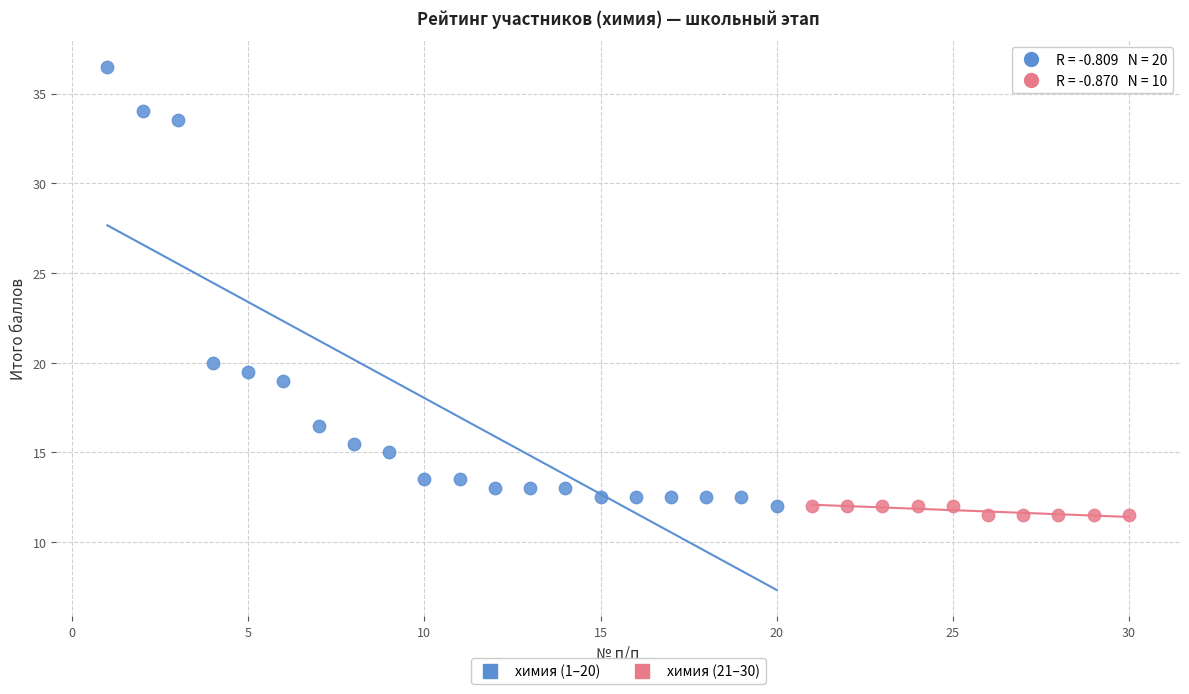

Which series contains the highest Y value?

химия (1–20)